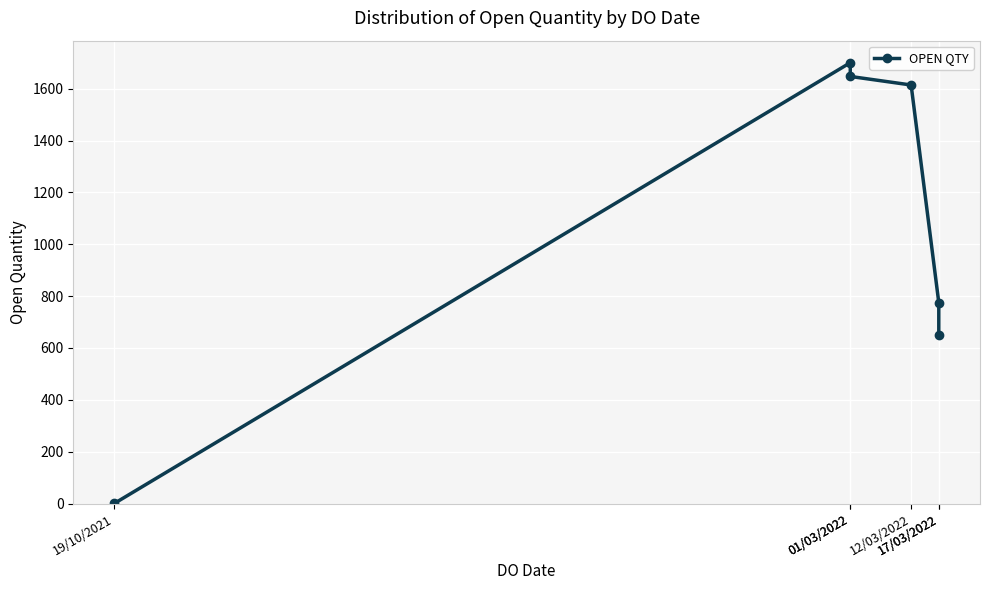

Is it true that the value at 01/03/2022 is 3026?

False